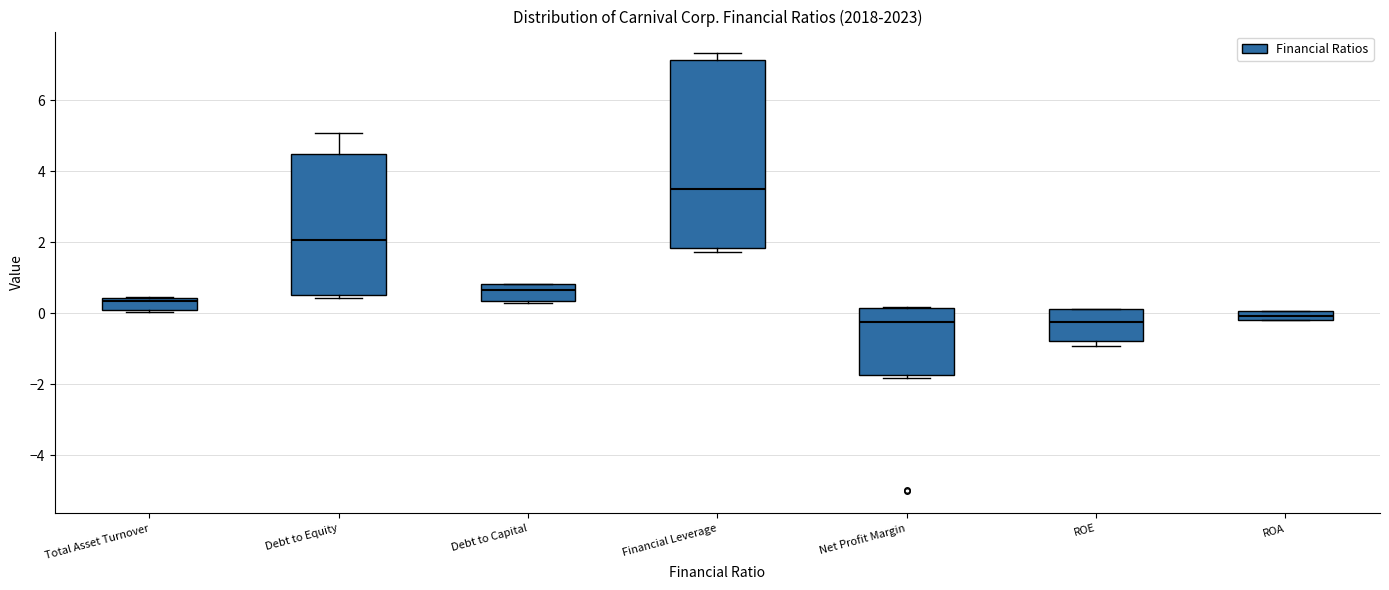

Where is the lower edge of the box for ROE on the y-axis? The values are not printed on the chart, so give them approximately, as read against the axis.

-0.8